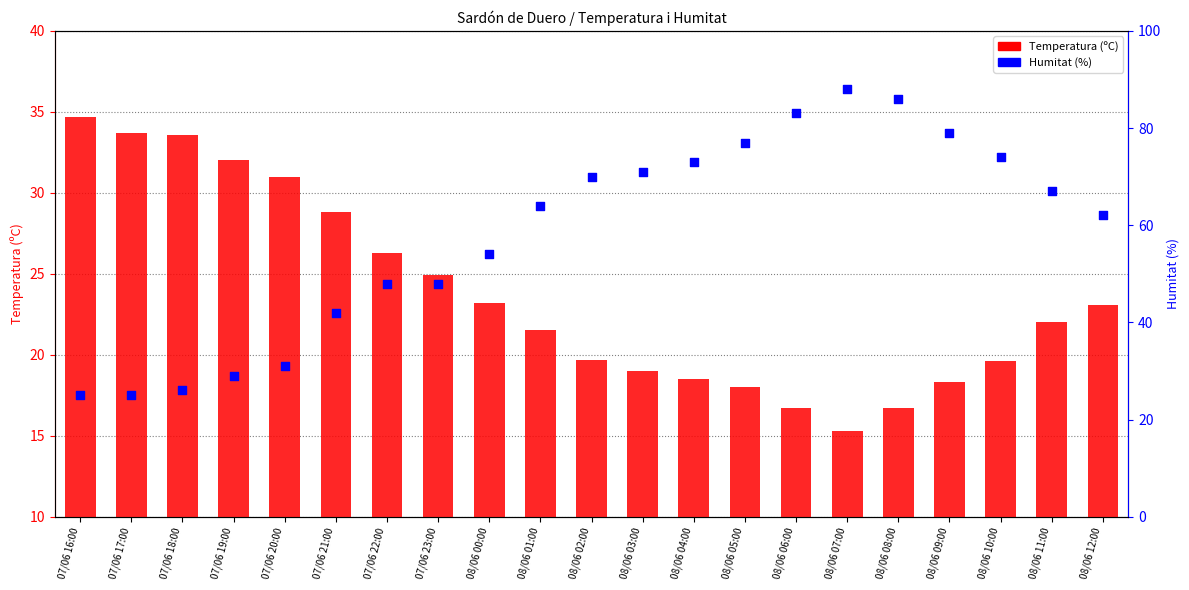

Is the value of Temperatura (ºC) at 07/06 23:00 greater than the value of Humitat (%) at 08/06 02:00?

No